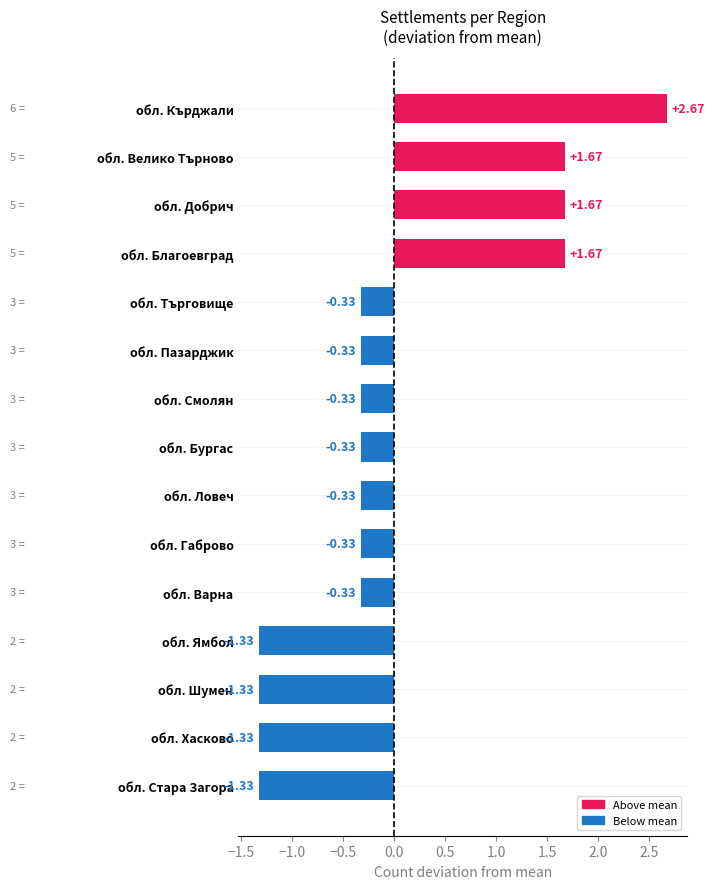

What is the difference between the values at обл. Габрово and обл. Благоевград?

2.0